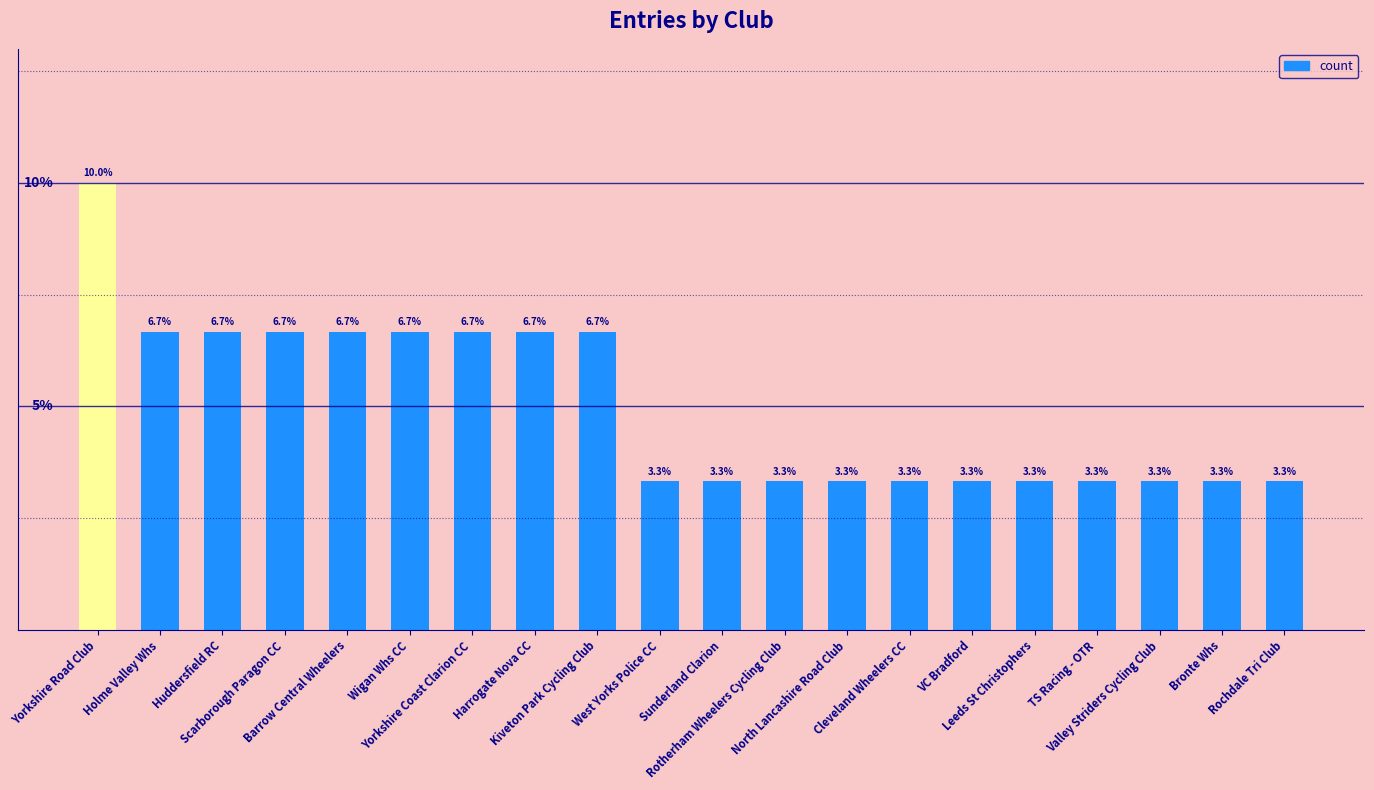

Are the bars horizontal?

No